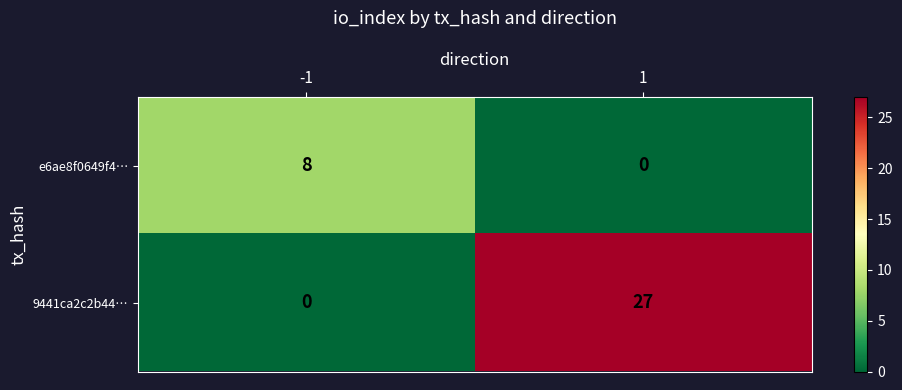

How many values in e6ae8f0649f4… are above zero?

1